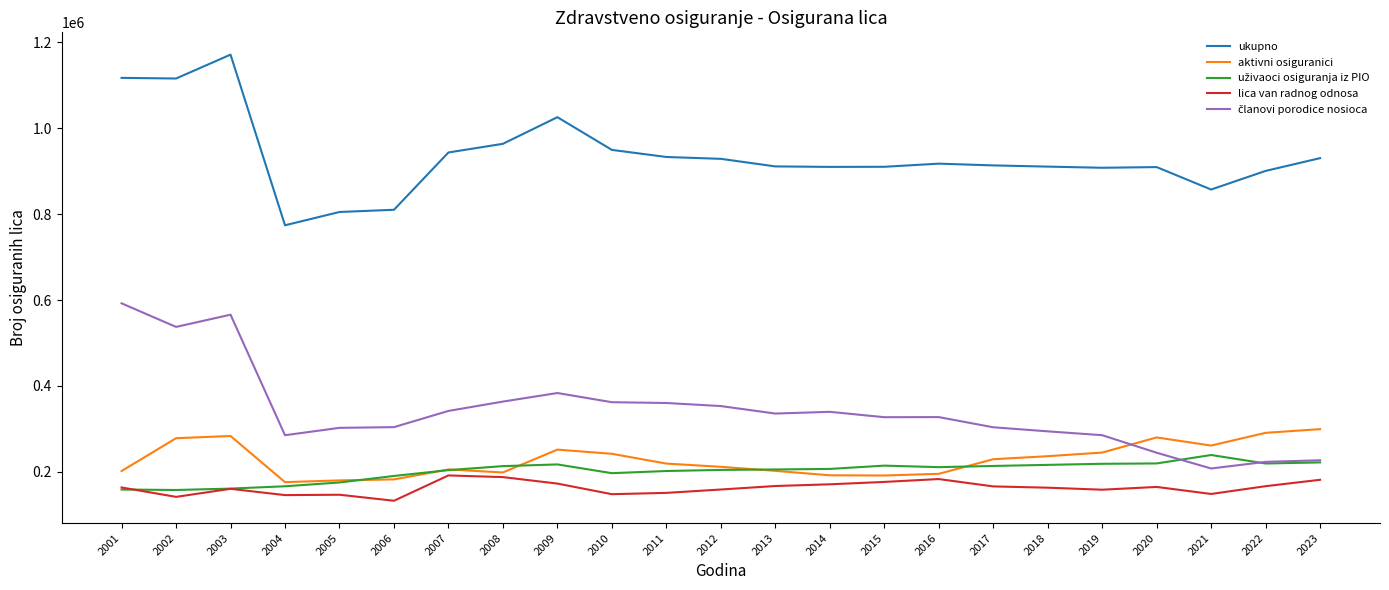

What is the total value across all series at 2001?

2234024